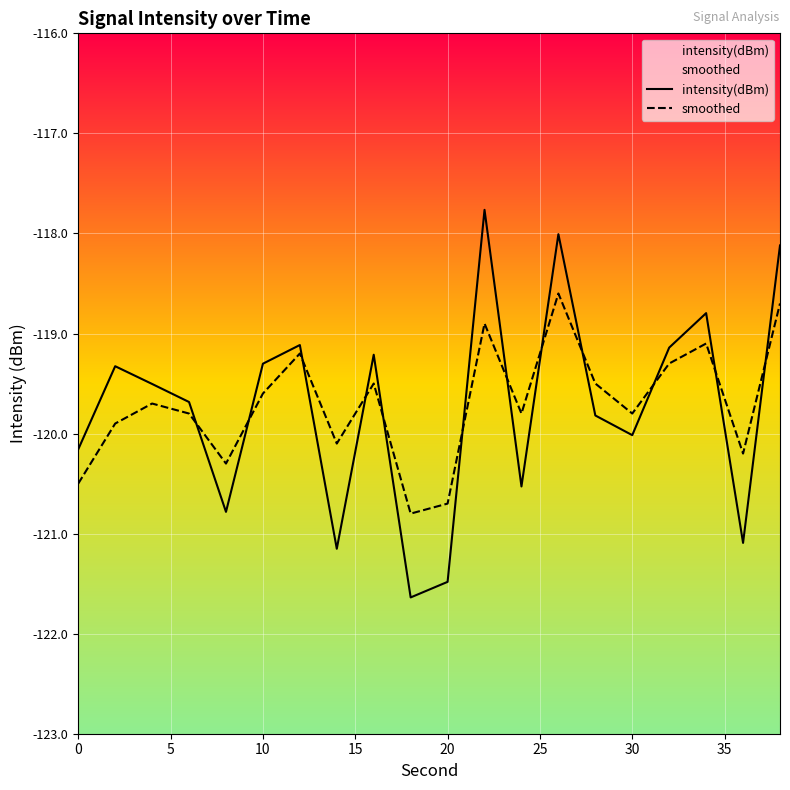

What value does the intensity(dBm) series have at 0?

-120.2